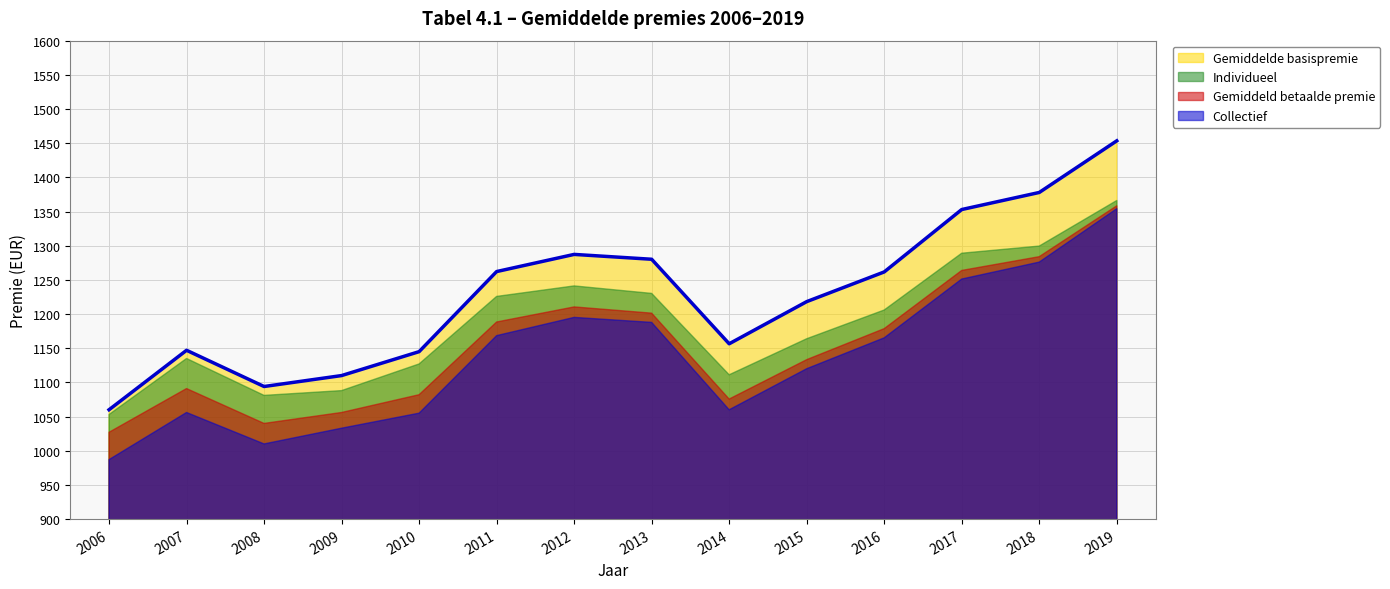

How many values in the Collectief series are below 1165?

7